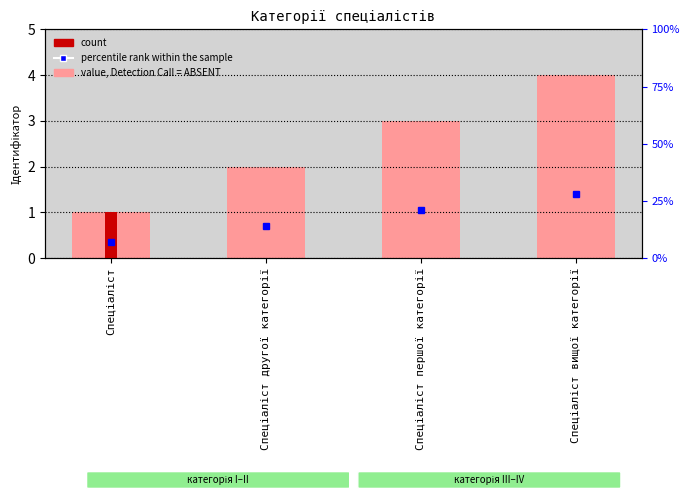

What is the change in value from Спеціаліст to Спеціаліст другої категорії?

+1